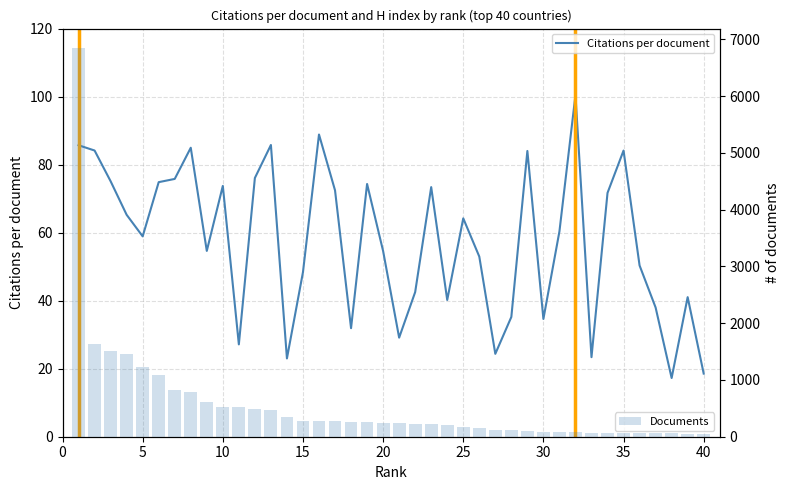

What is the average value of the Documents series?

555